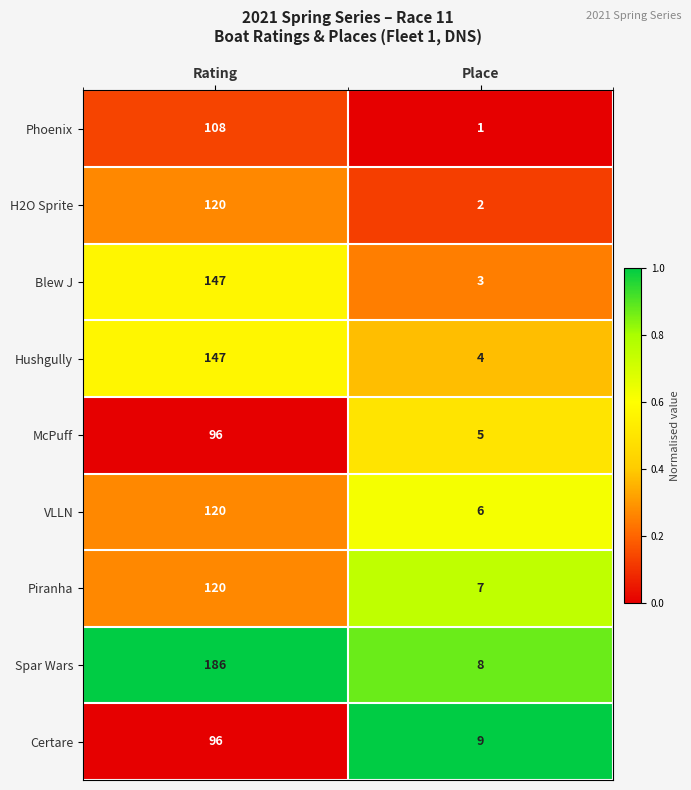

Which category has the highest value across all series?

Rating